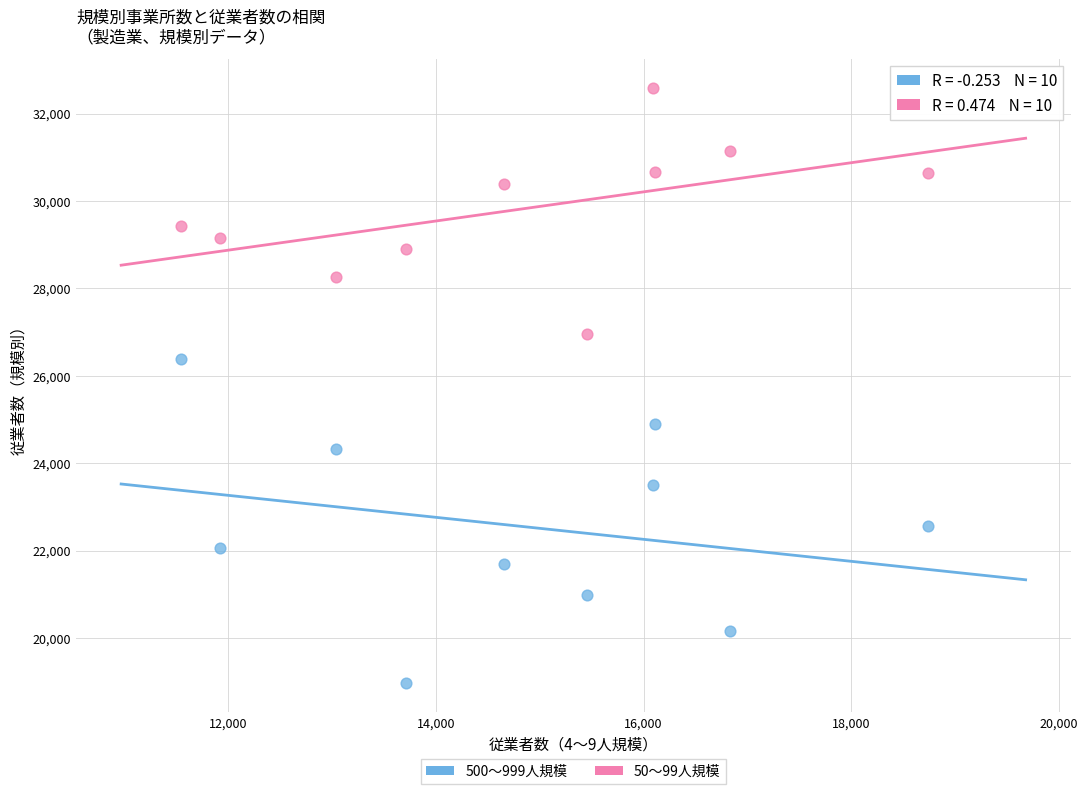

Which series contains the highest Y value?

50～99人規模